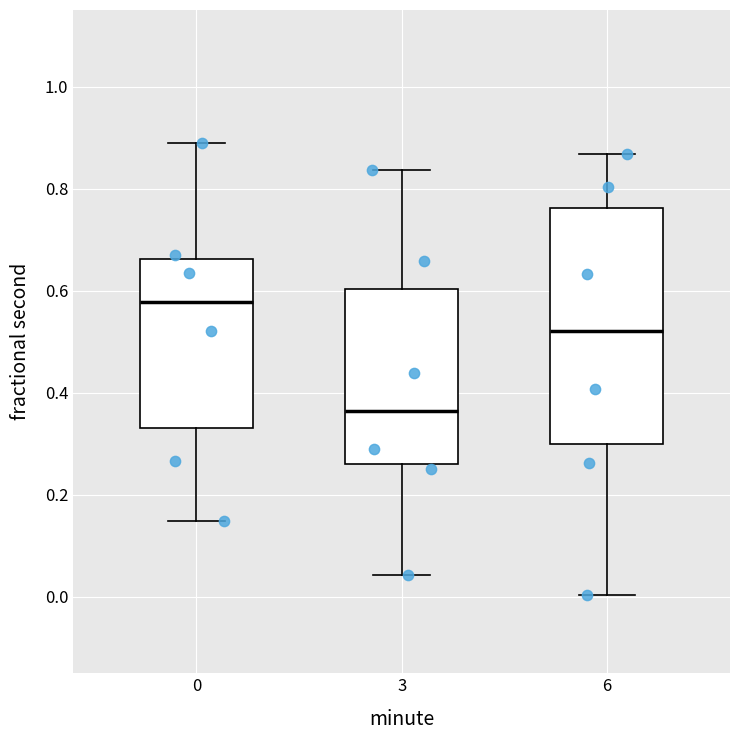

Which box's median line is the lowest?

3